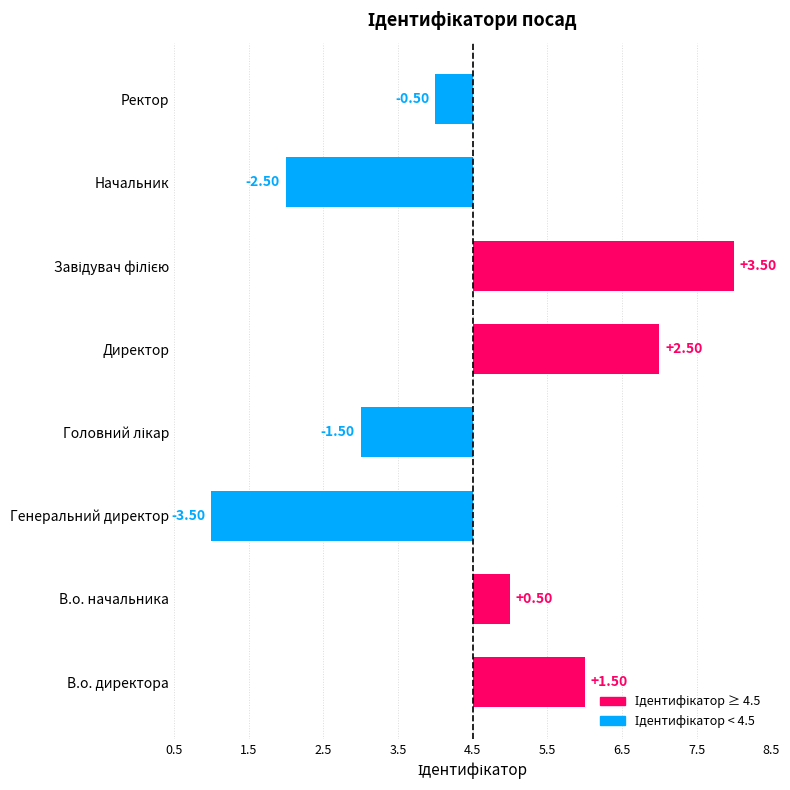

What is the difference between the second highest and second lowest values?

5.0